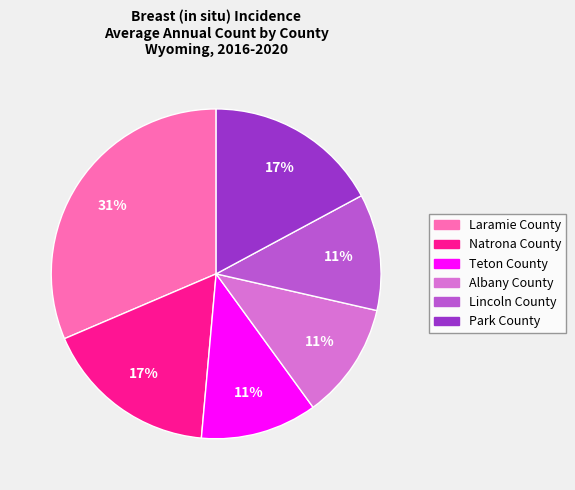

To the nearest percent, what is the average slice percentage?

17%